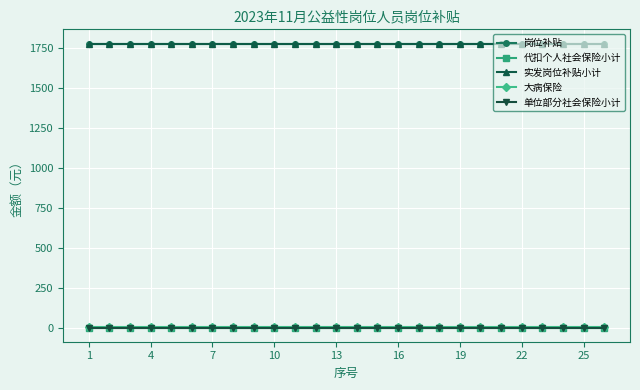

Where is 单位部分社会保险小计 nearest to the value 0?

1